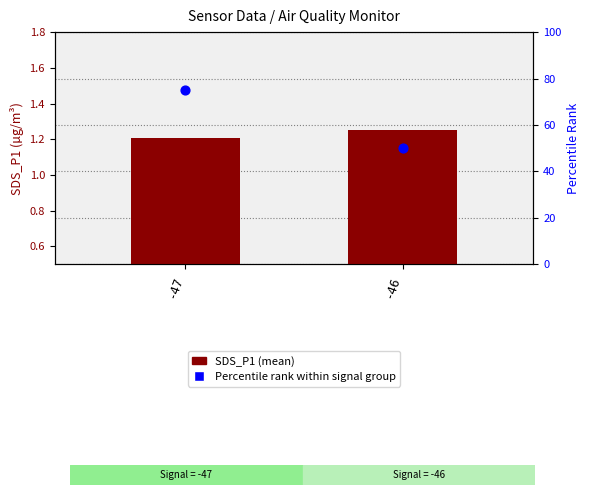

What is the total value across all series at -47?

76.2